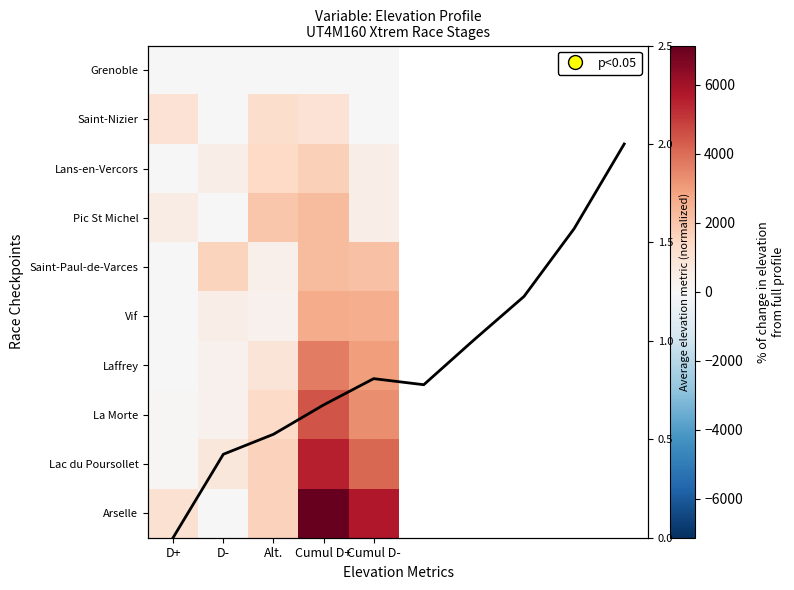

What is the sum of all Saint-Paul-de-Varces values?

6290